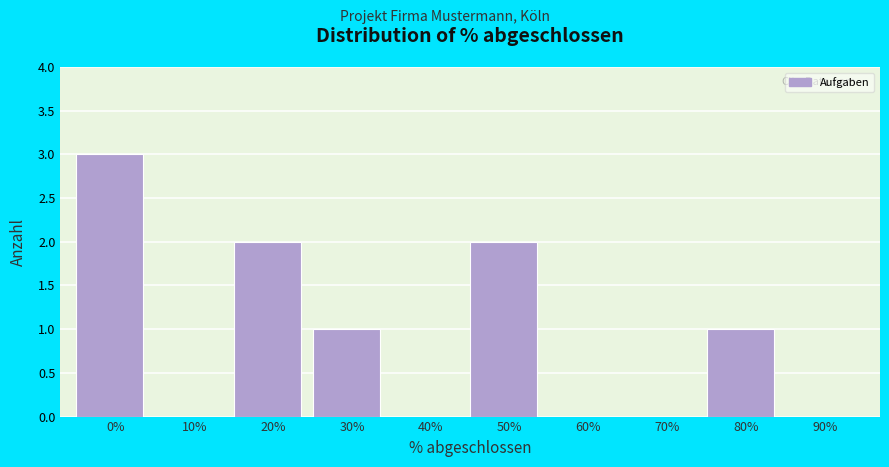

Reading left to right, what are all the values shown in this chart?

0%=3	10%=0	20%=2	30%=1	40%=0	50%=2	60%=0	70%=0	80%=1	90%=0